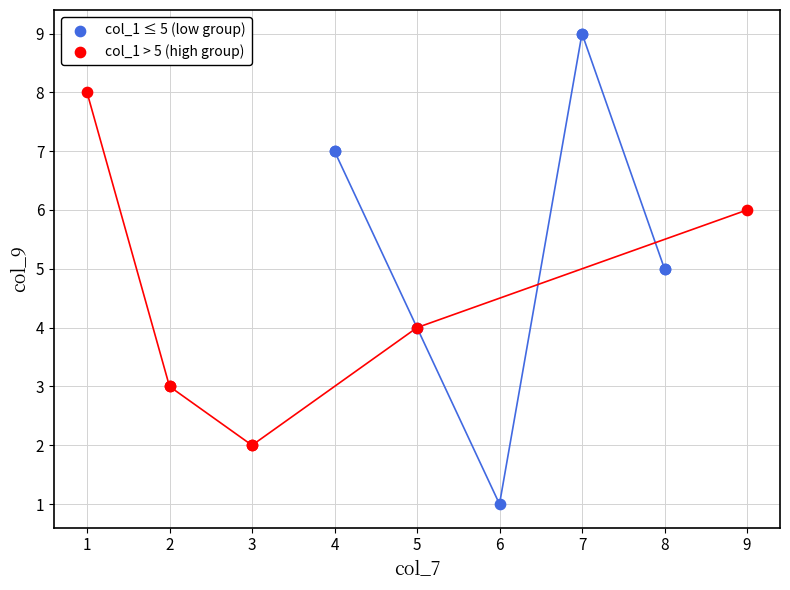

Which series has the largest Y range (max minus min)?

col_1 ≤ 5 (low group)